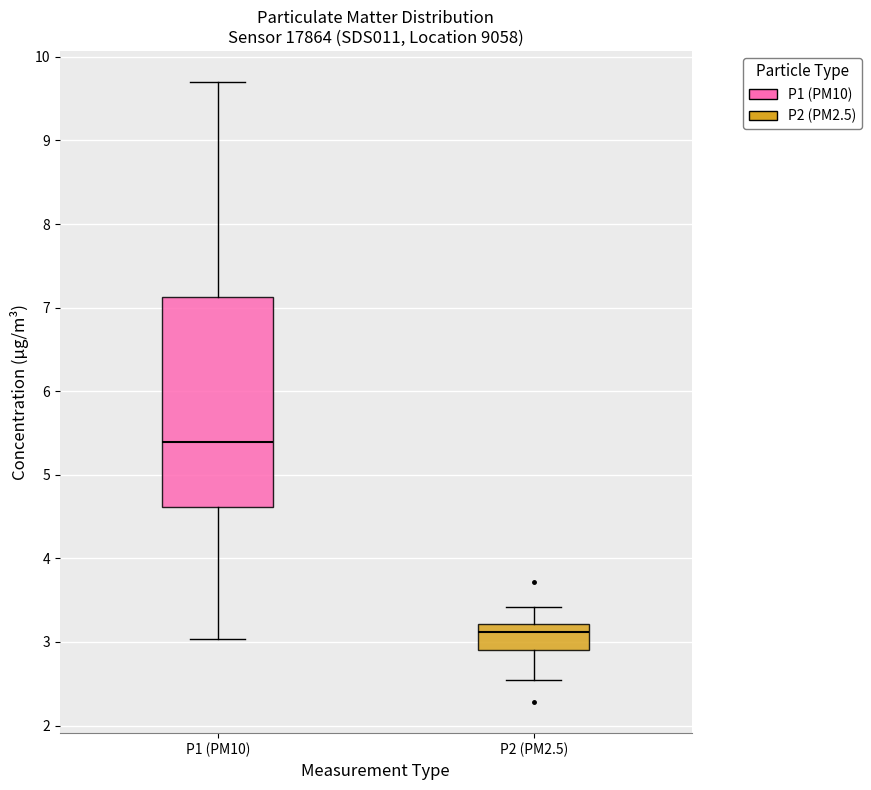

Reading left to right, transcribe this box plot: for each box, give where its median line is, the range the box spans, and where its two whiskers end, as read against the y-axis. The values are not printed on the chart, so give them approximately, as read against the axis.

P1 (PM10): median 5.4, box 4.6 to 7.1, whiskers 3.0 to 9.7
P2 (PM2.5): median 3.1, box 2.9 to 3.2, whiskers 2.6 to 3.4